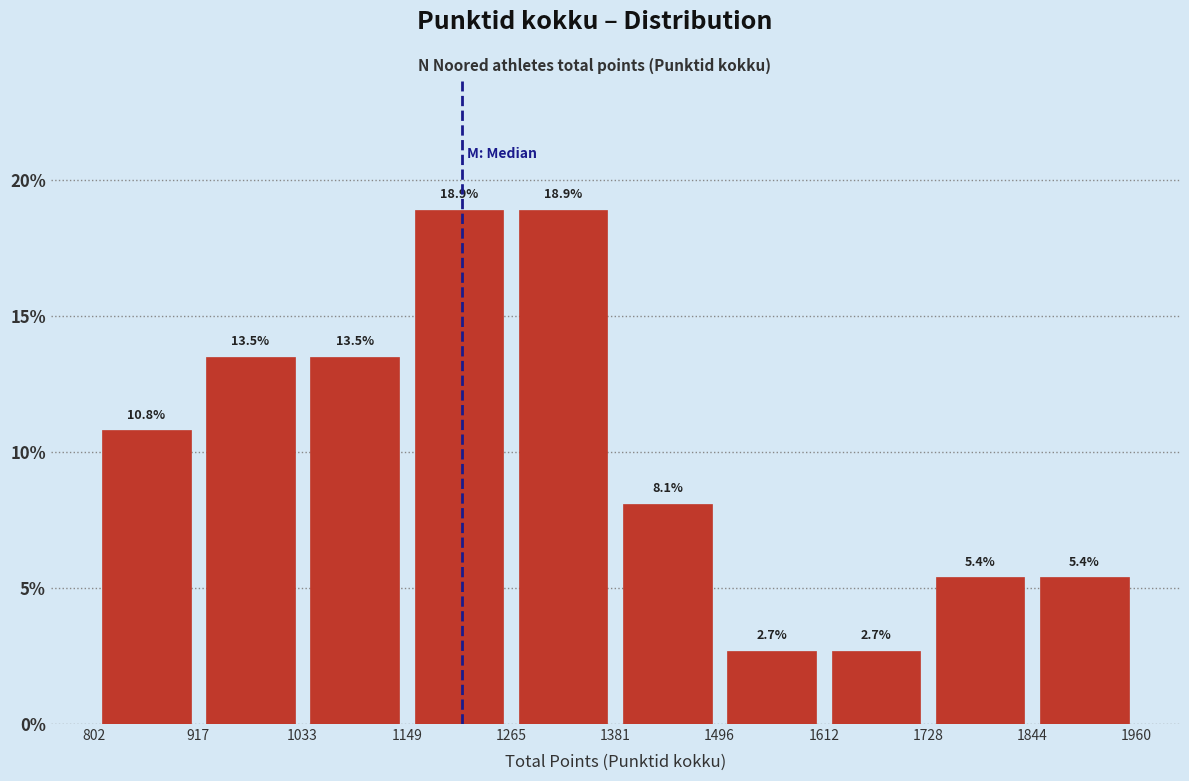

Reading left to right, list every bar in this chart as the range it spans on the x-axis followed by its height.

802 to 917: 10.8
917 to 1033: 13.5
1033 to 1149: 13.5
1149 to 1265: 18.9
1265 to 1381: 18.9
1381 to 1496: 8.1
1496 to 1612: 2.7
1612 to 1728: 2.7
1728 to 1844: 5.4
1844 to 1960: 5.4